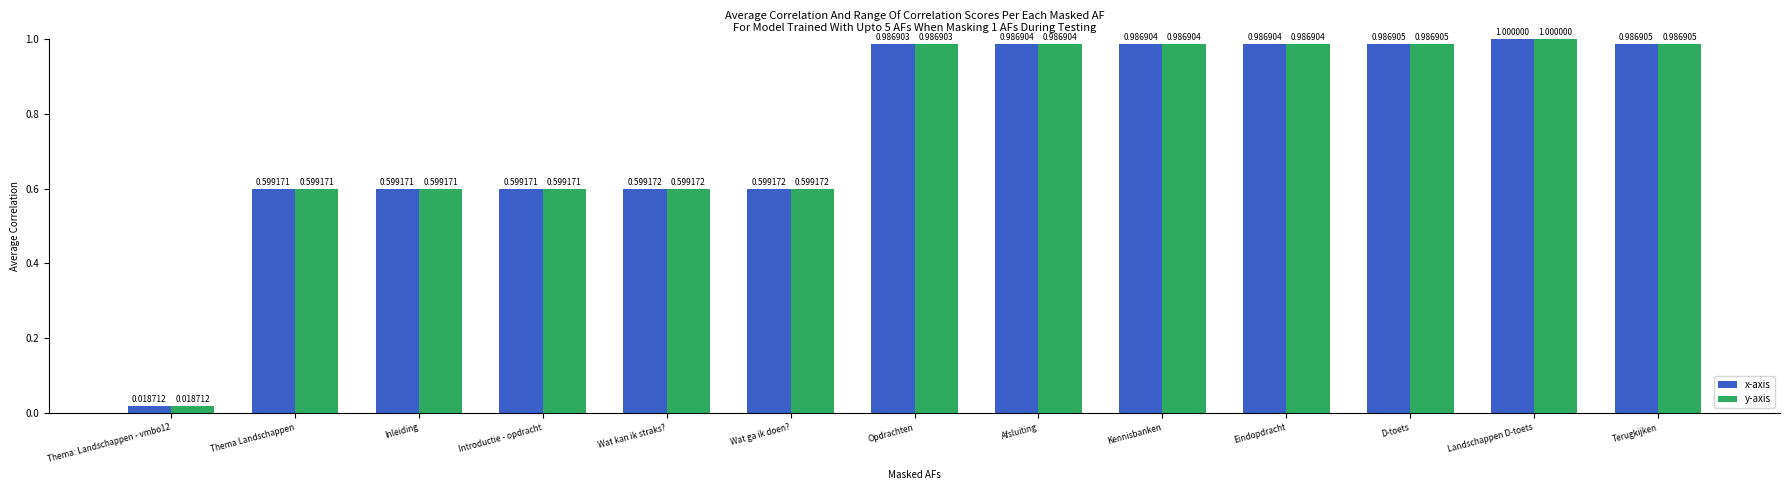

Which category has the lowest value in the x-axis series?

Thema: Landschappen - vmbo12